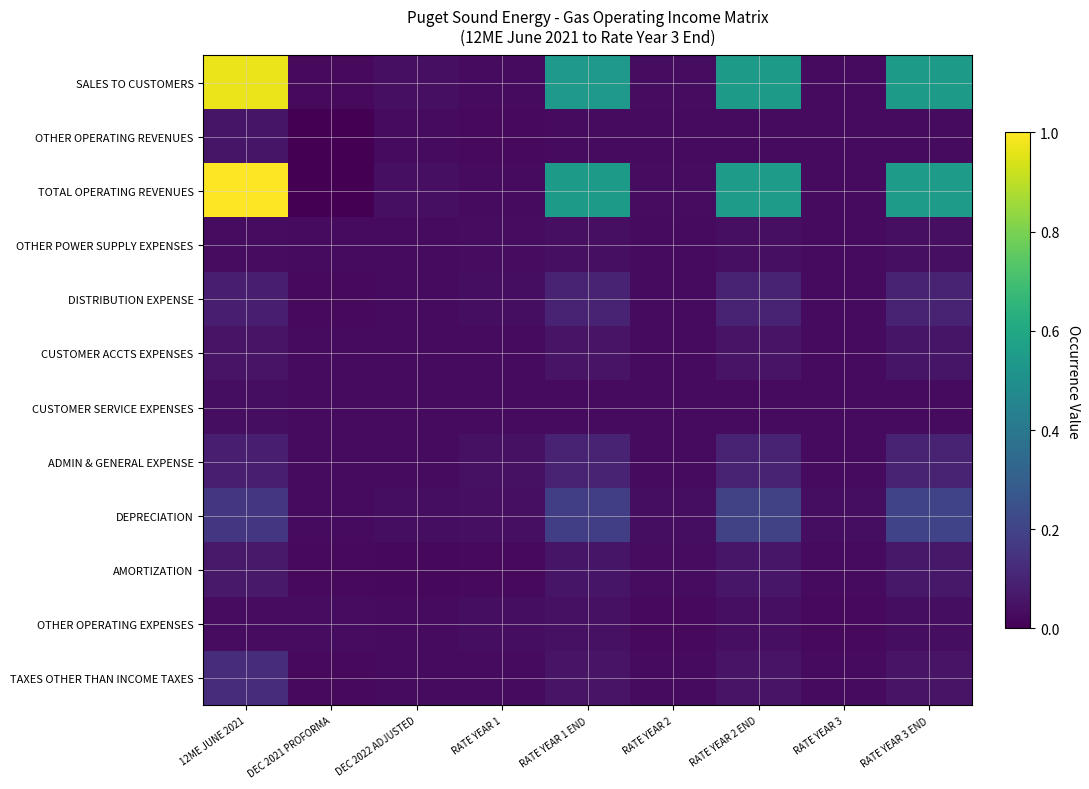

Which has a higher value, RATE YEAR 3 END or DEC 2022 ADJUSTED?

RATE YEAR 3 END